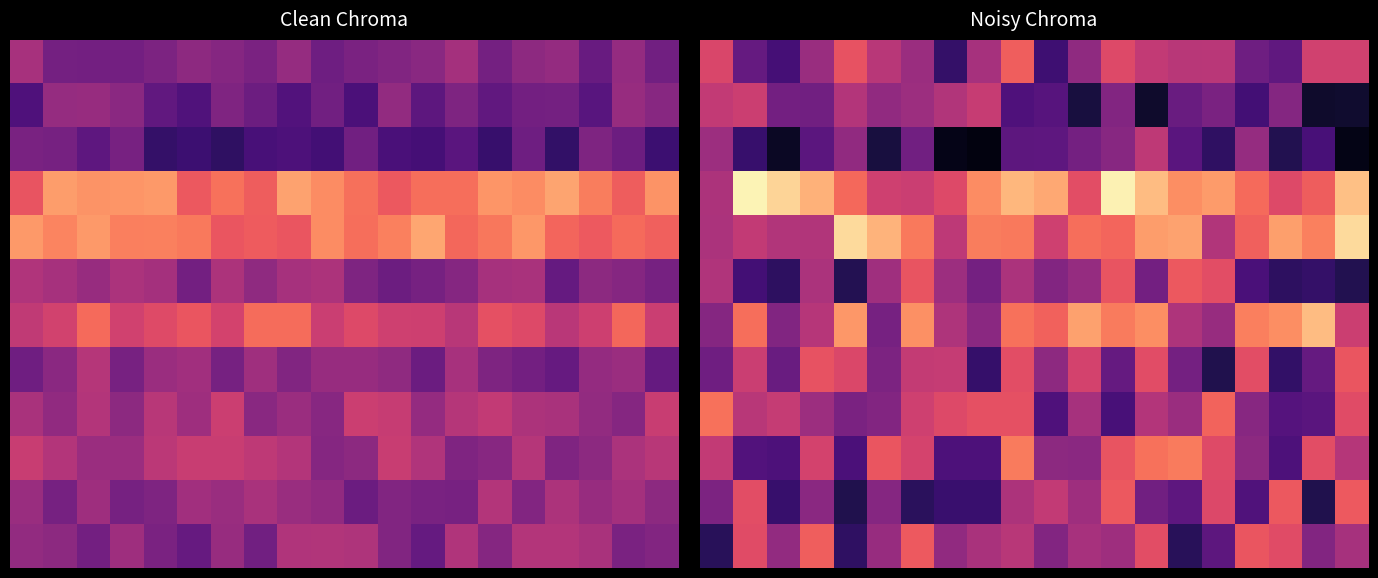

At which category is the sum across all series the highest?

9